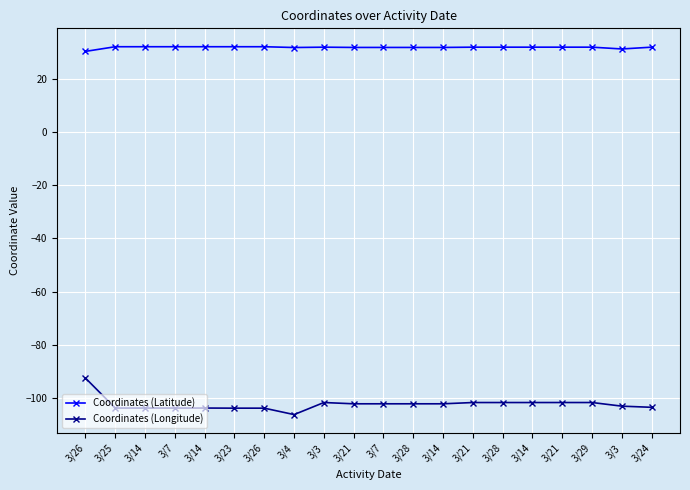

Is this an area chart (filled region under the line)?

No